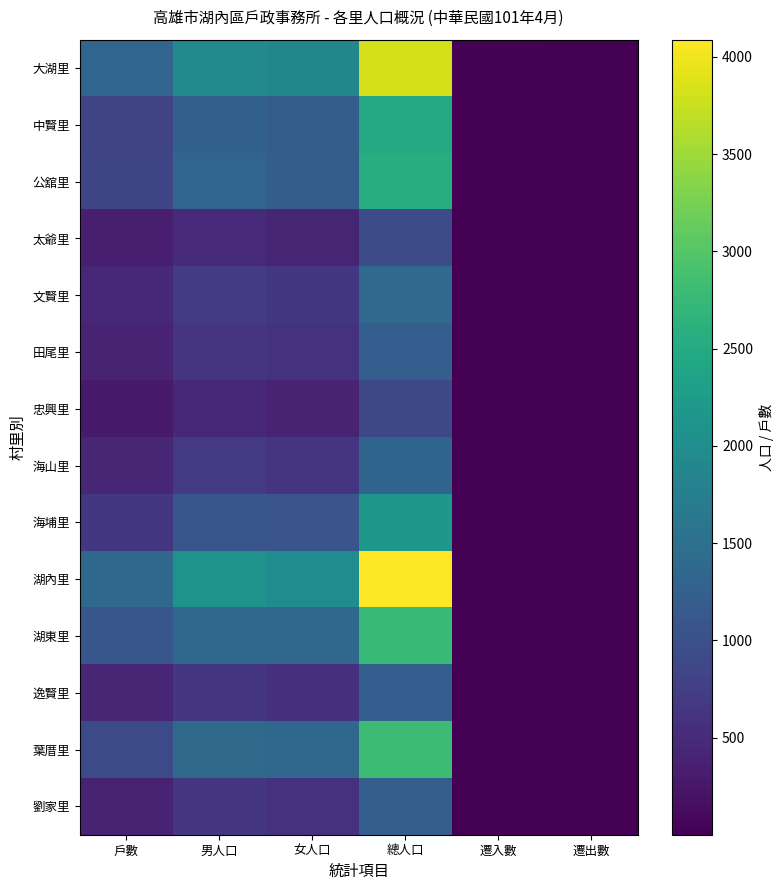

What is the greatest value displayed?

4089